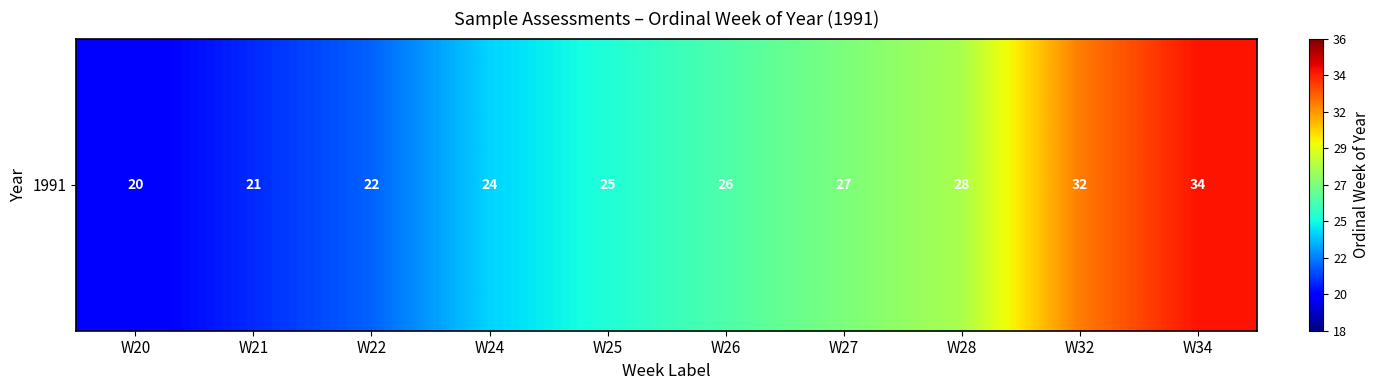

List the labels in order of value, largest first.

W34, W32, W28, W27, W26, W25, W24, W22, W21, W20